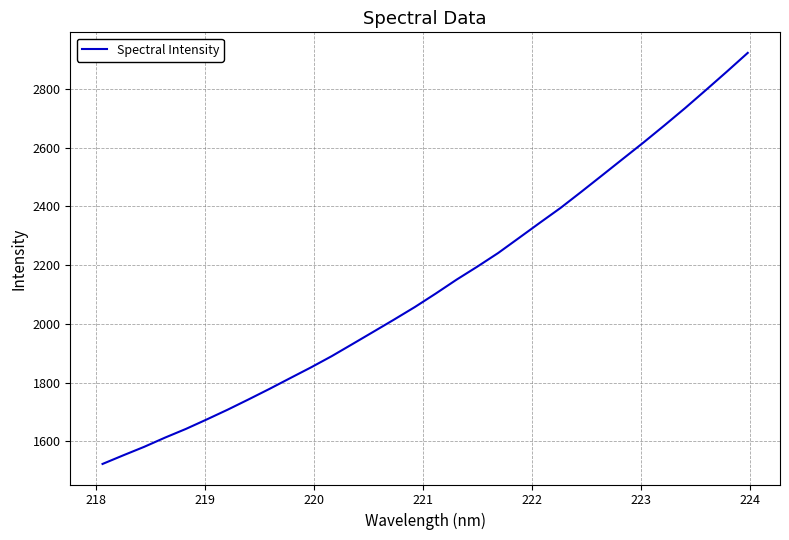

True or false: there are more than 1 points higher than both neighbors.

False